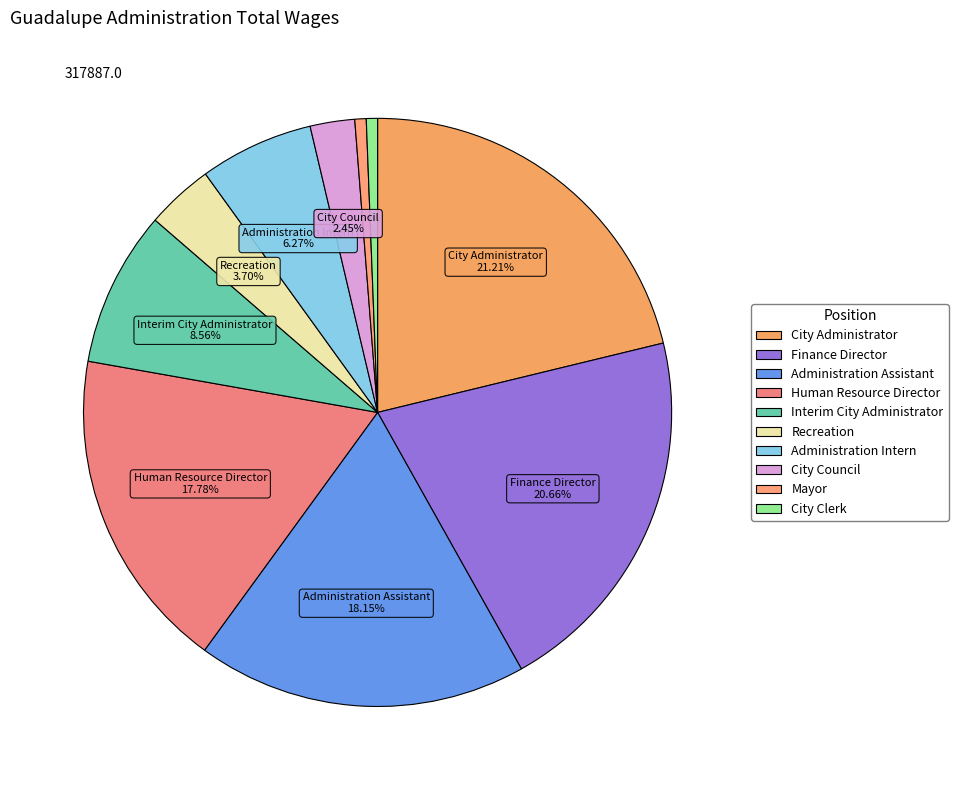

What percentage is the Human Resource Director slice, to the nearest percent?

18%